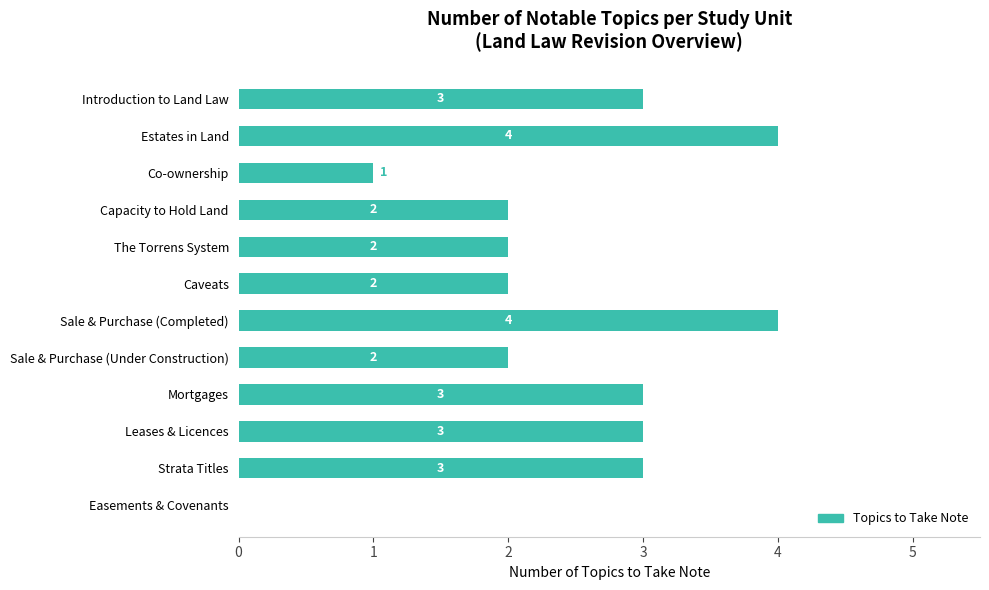

Between Capacity to Hold Land and Estates in Land, which is larger?

Estates in Land